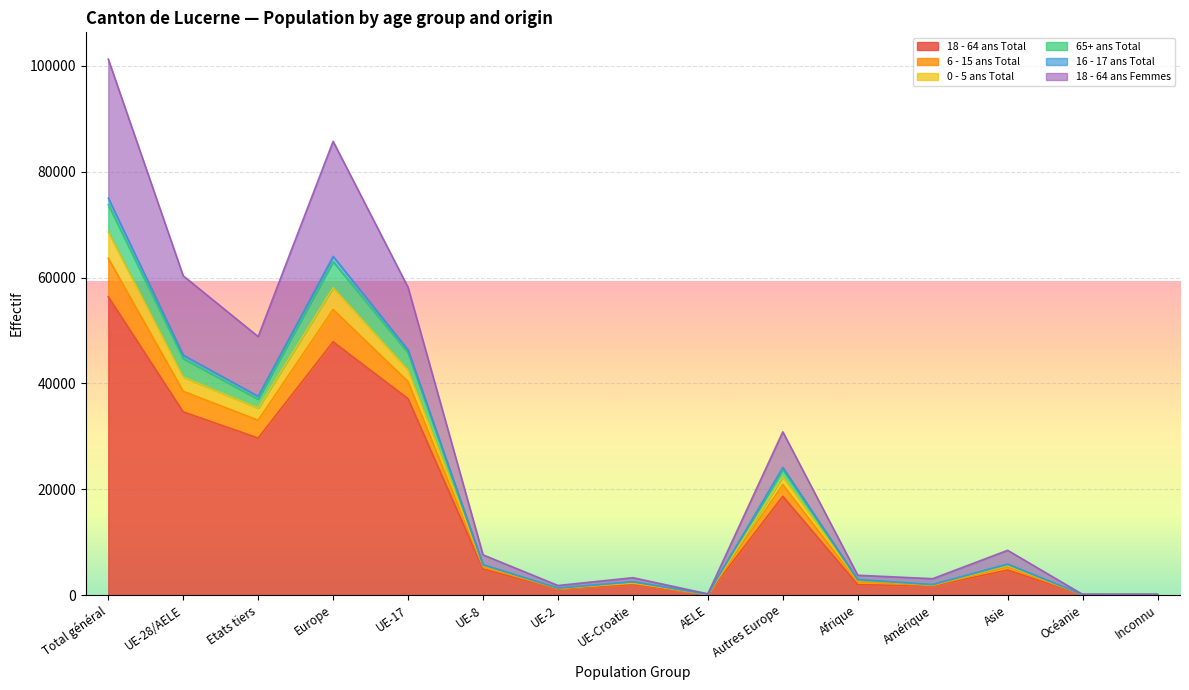

At which category is the sum across all series the highest?

Total général